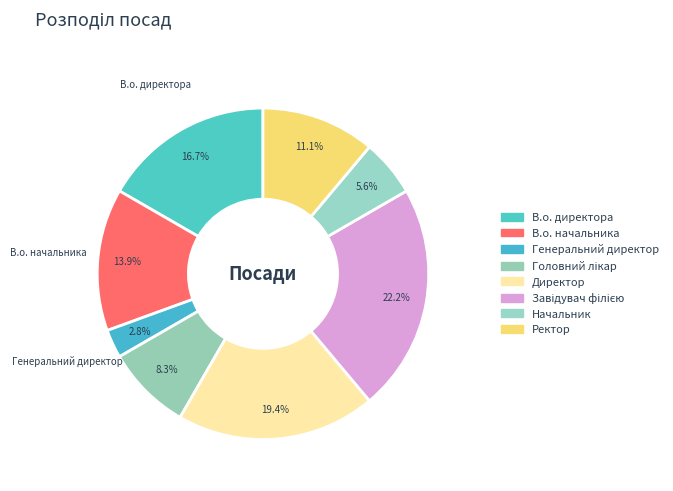

Is Ректор the majority of the pie?

No